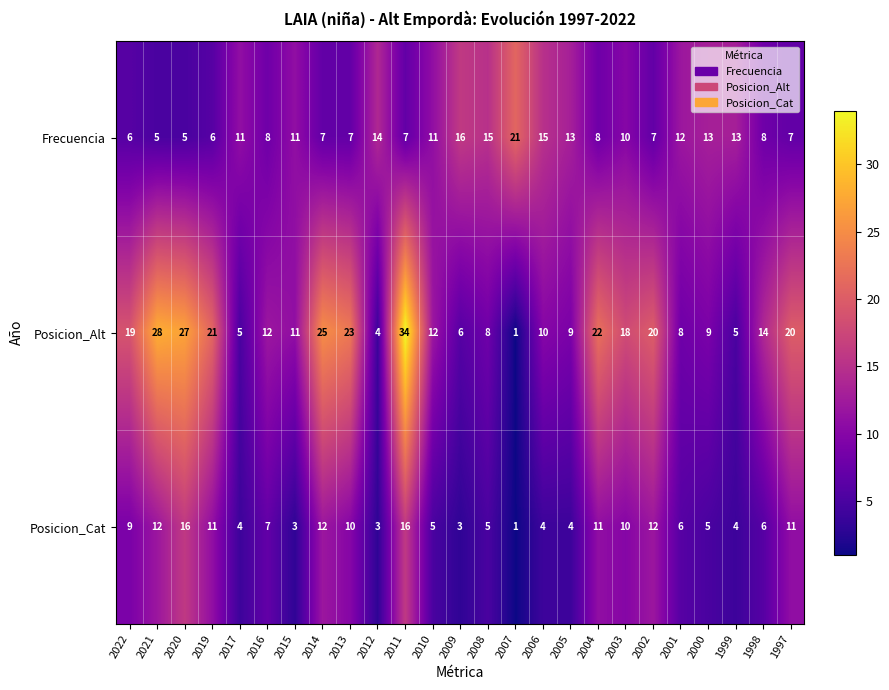

How many series are shown in this chart?

3